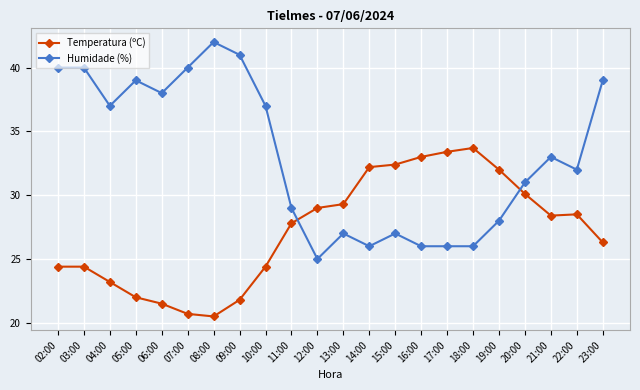

At which label is Humidade (%) closest to 33?

21:00